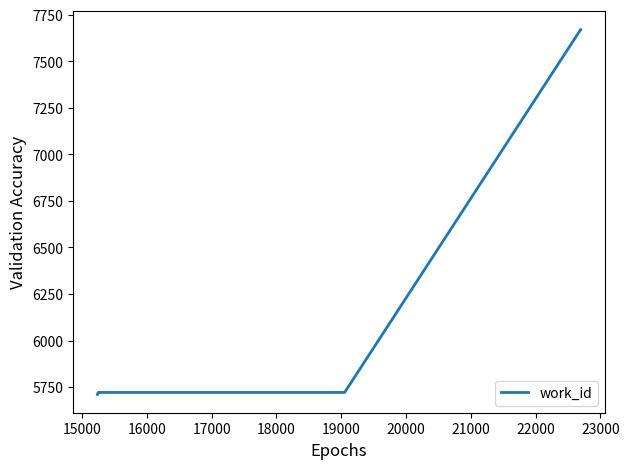

What is the minimum value shown in the chart?

5710